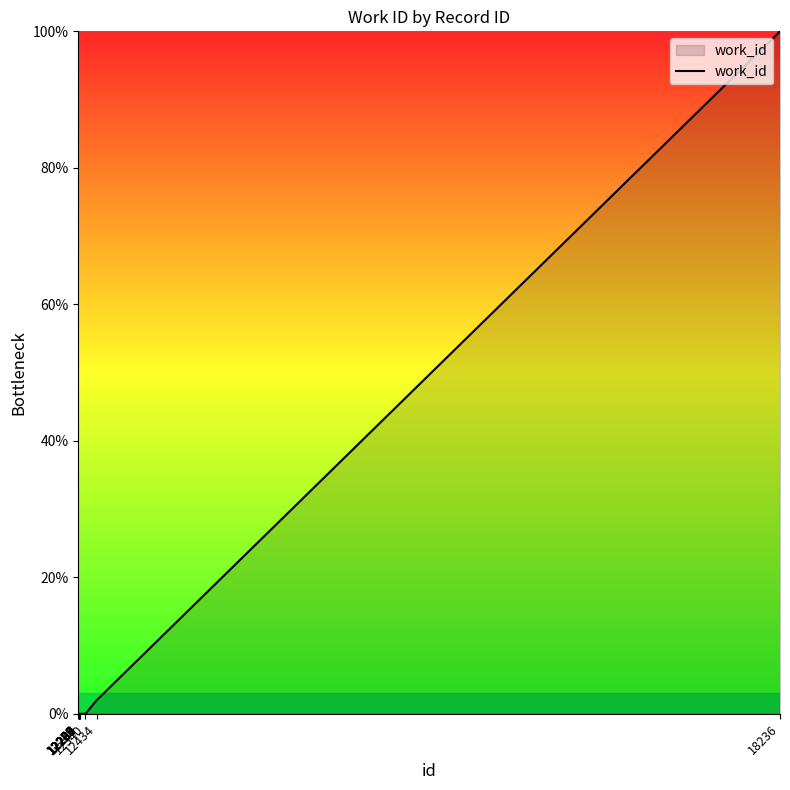

What is the sum of the values at 12286 and 12434?

2.0